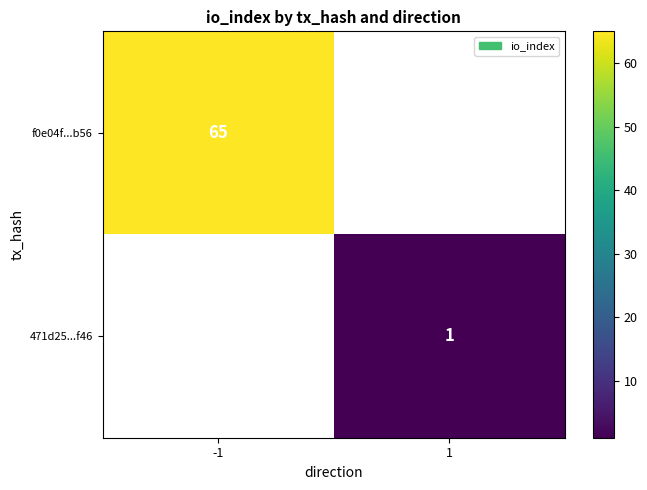

Is it true that 471d25...f46 equals 1 at 1?

True